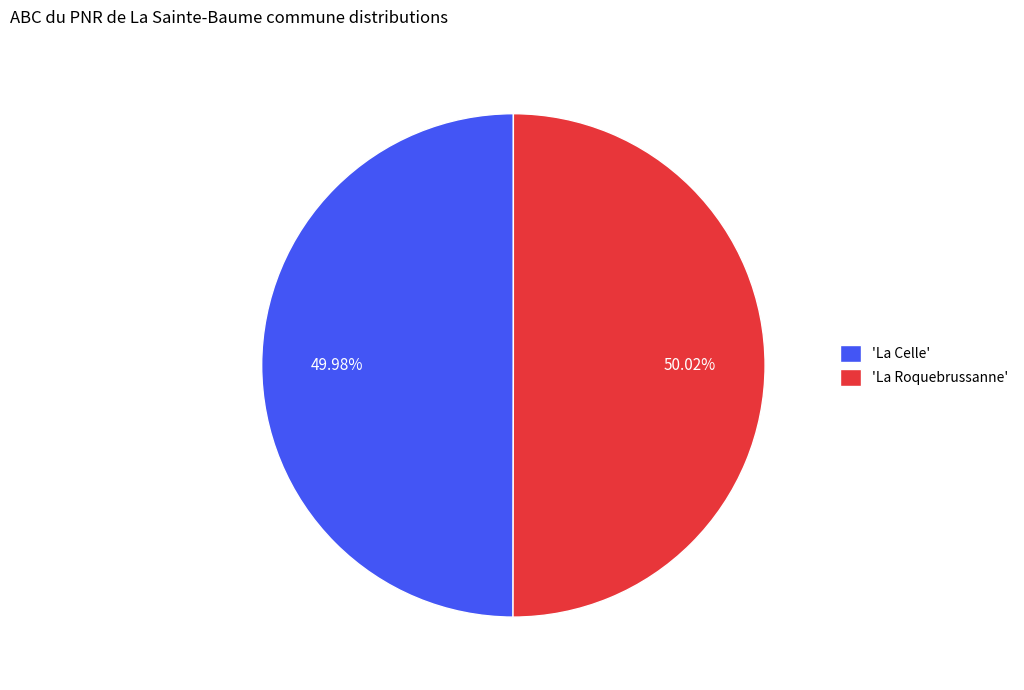

Combined, do 'La Celle' and 'La Roquebrussanne' account for over 50%?

Yes